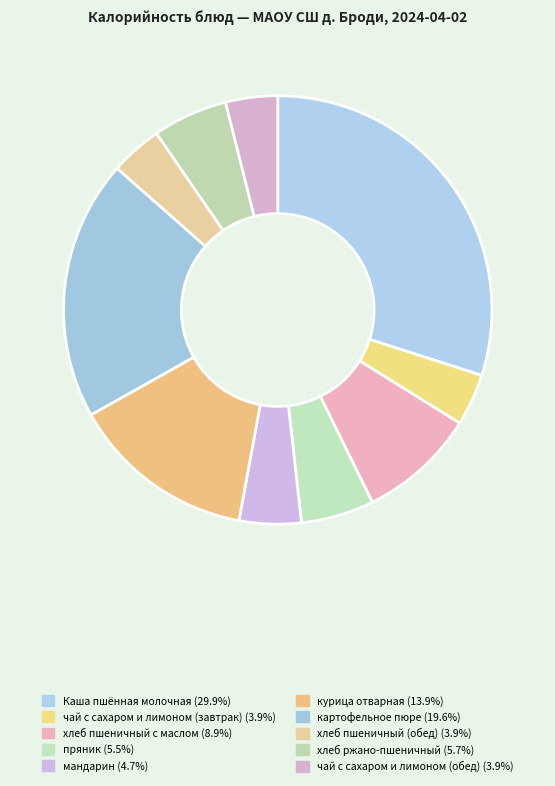

To the nearest percent, what portion does курица отварная represent?

14%